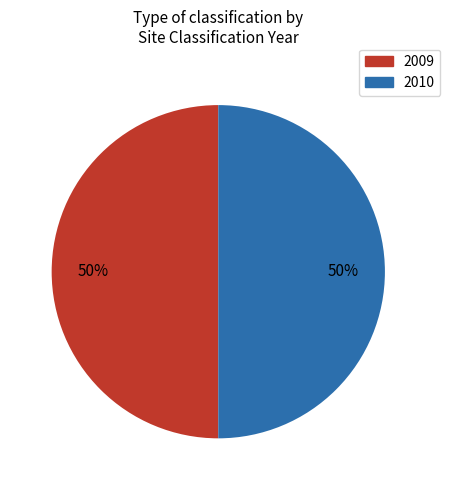

To the nearest percent, what is the combined percentage of 2009 and 2010?

100%